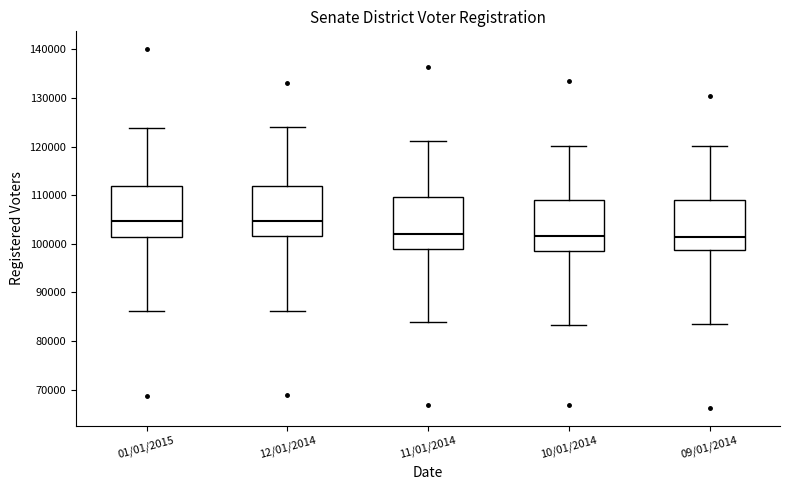

Where does the lower whisker of the box for 10/01/2014 end on the y-axis? The values are not printed on the chart, so give them approximately, as read against the axis.

83000